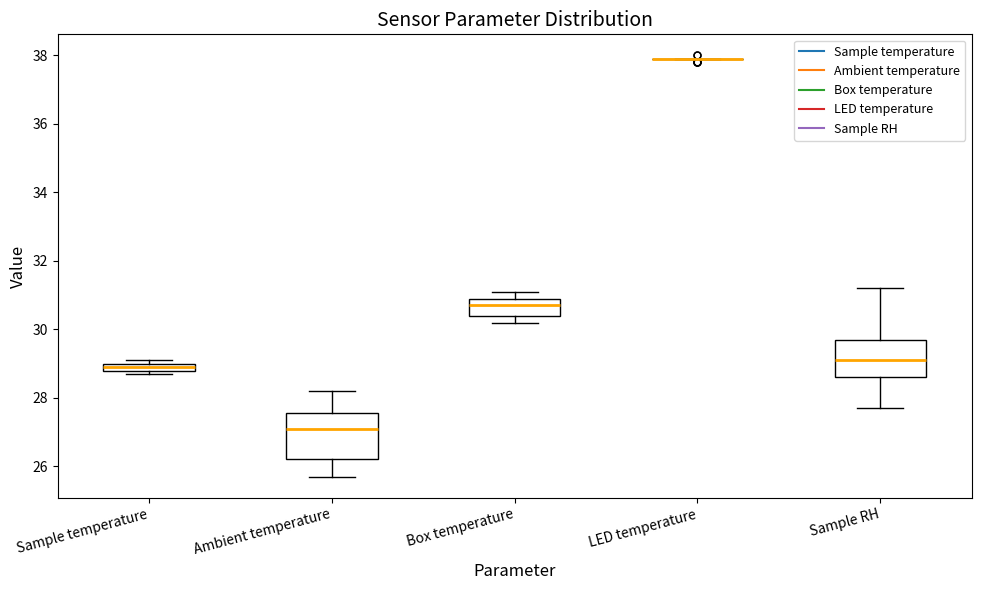

Where is the lower edge of the box for Sample temperature on the y-axis? The values are not printed on the chart, so give them approximately, as read against the axis.

28.8